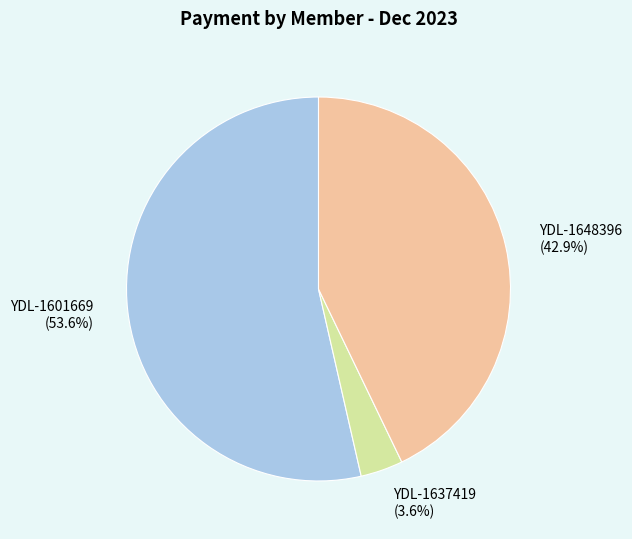

Is there a majority slice in this chart?

Yes